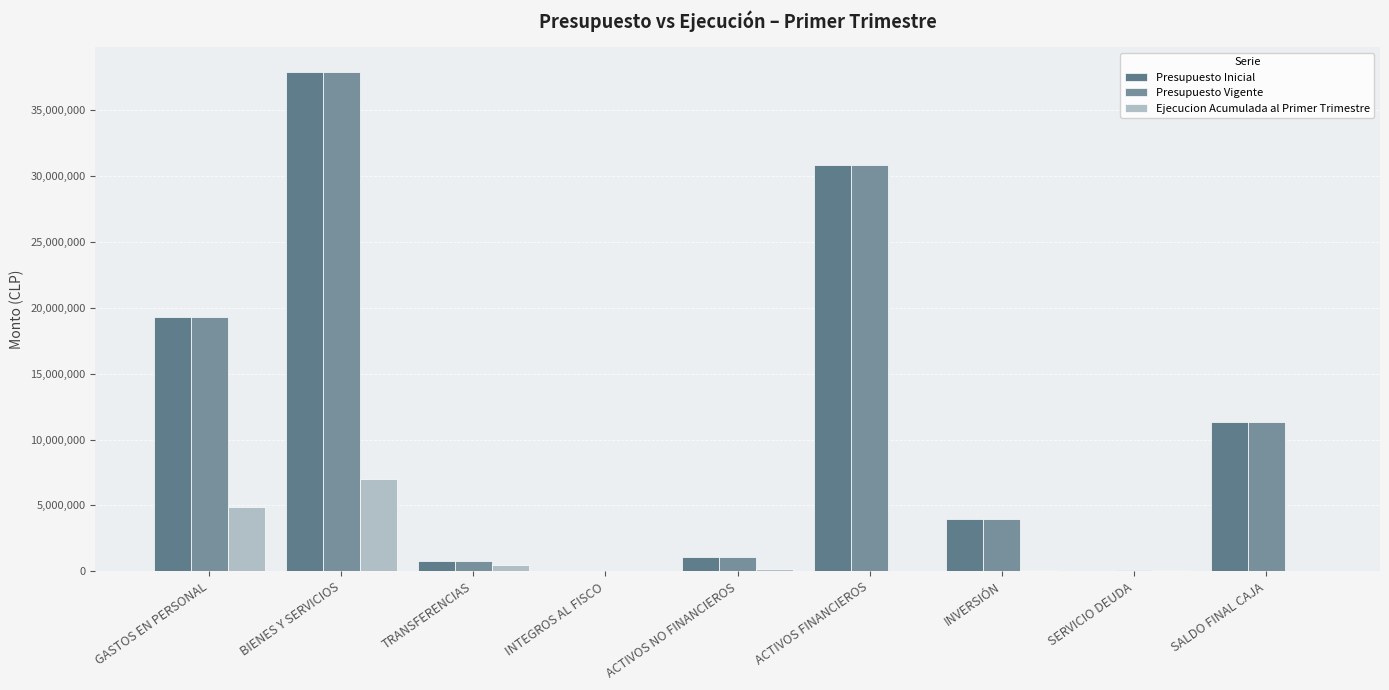

Which series has the largest range (max minus min)?

Presupuesto Inicial